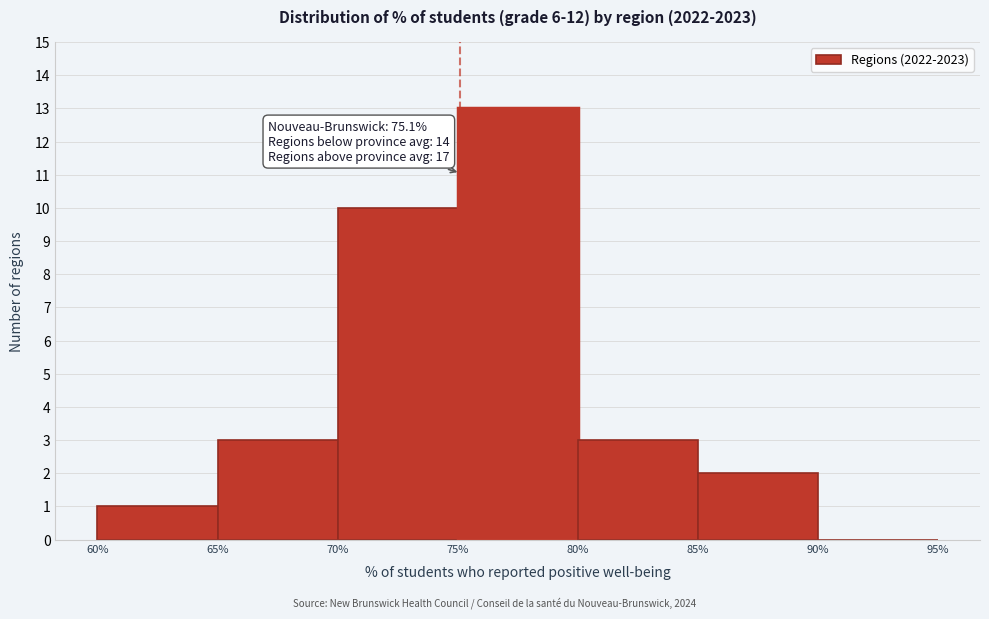

Over which range of the x-axis is the bar tallest?

75% to 80%